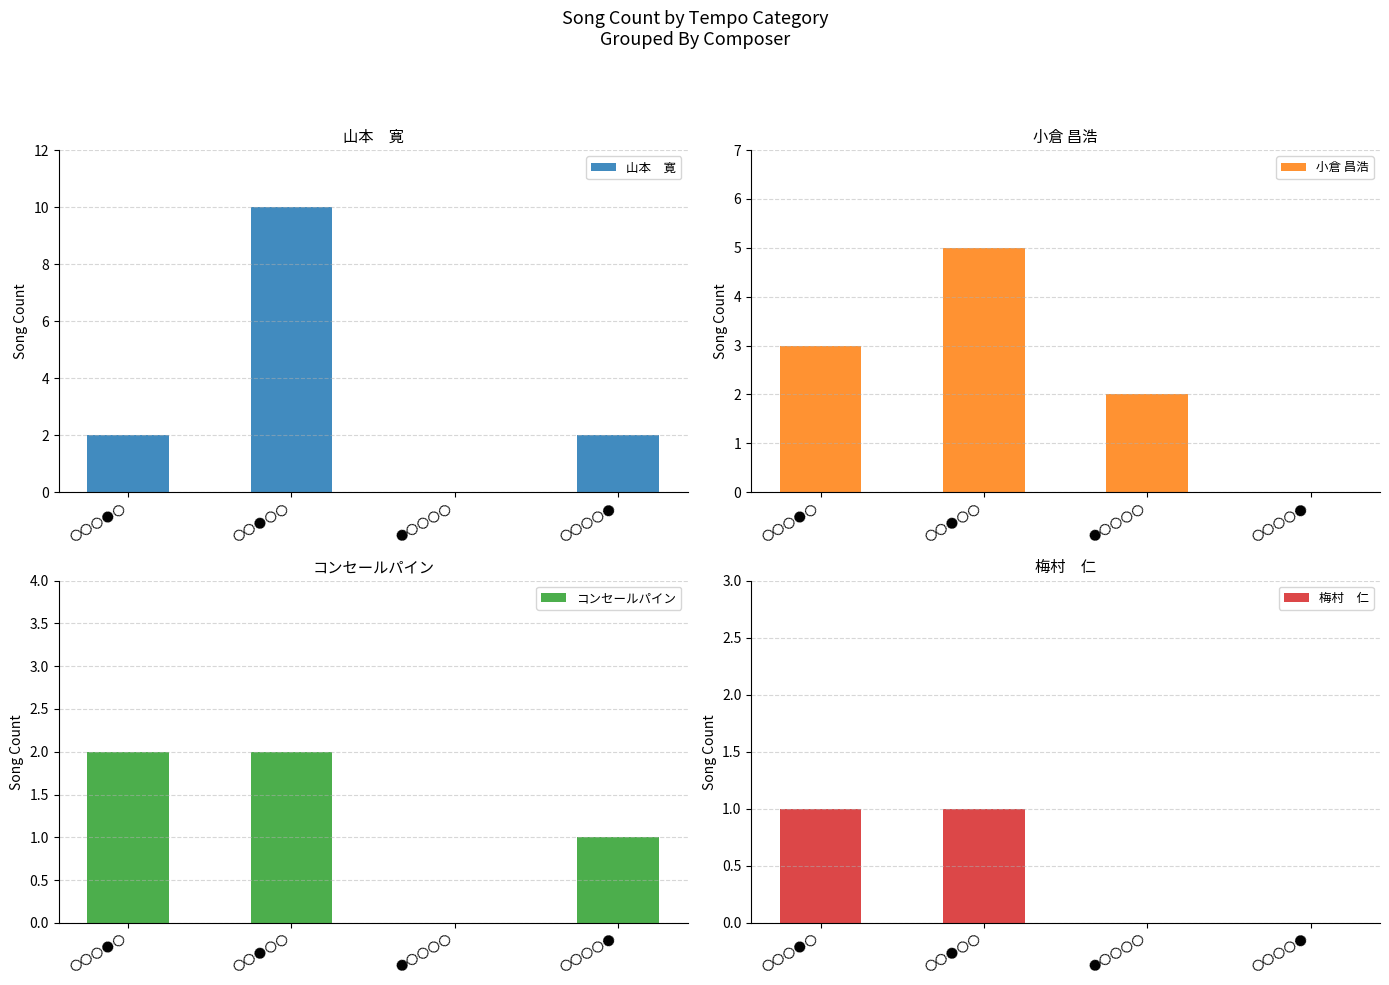

Rank the categories by 小倉 昌浩 value from highest to lowest.

〇〇●〇〇, 〇〇〇●〇, ●〇〇〇〇, 〇〇〇〇●